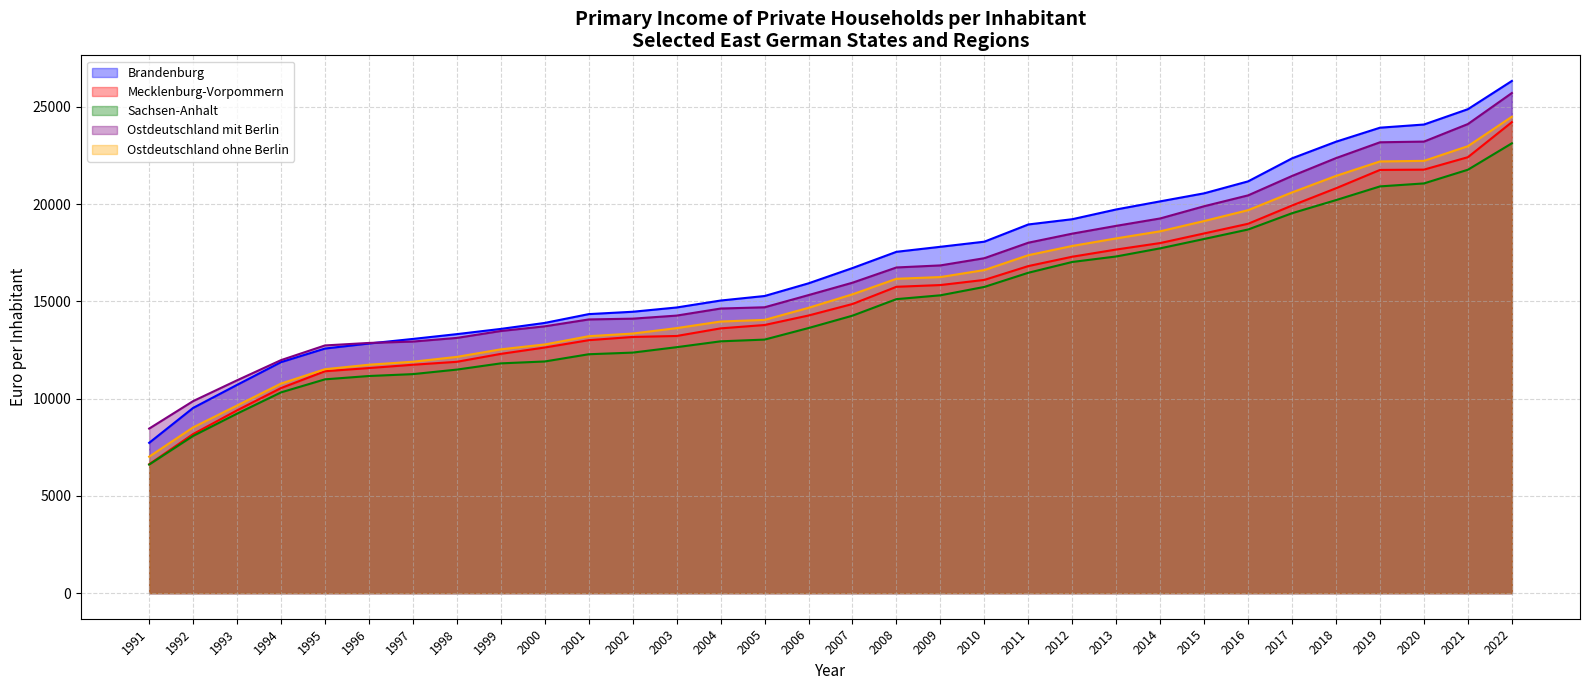

What is the total value across all series at 2016?

98990